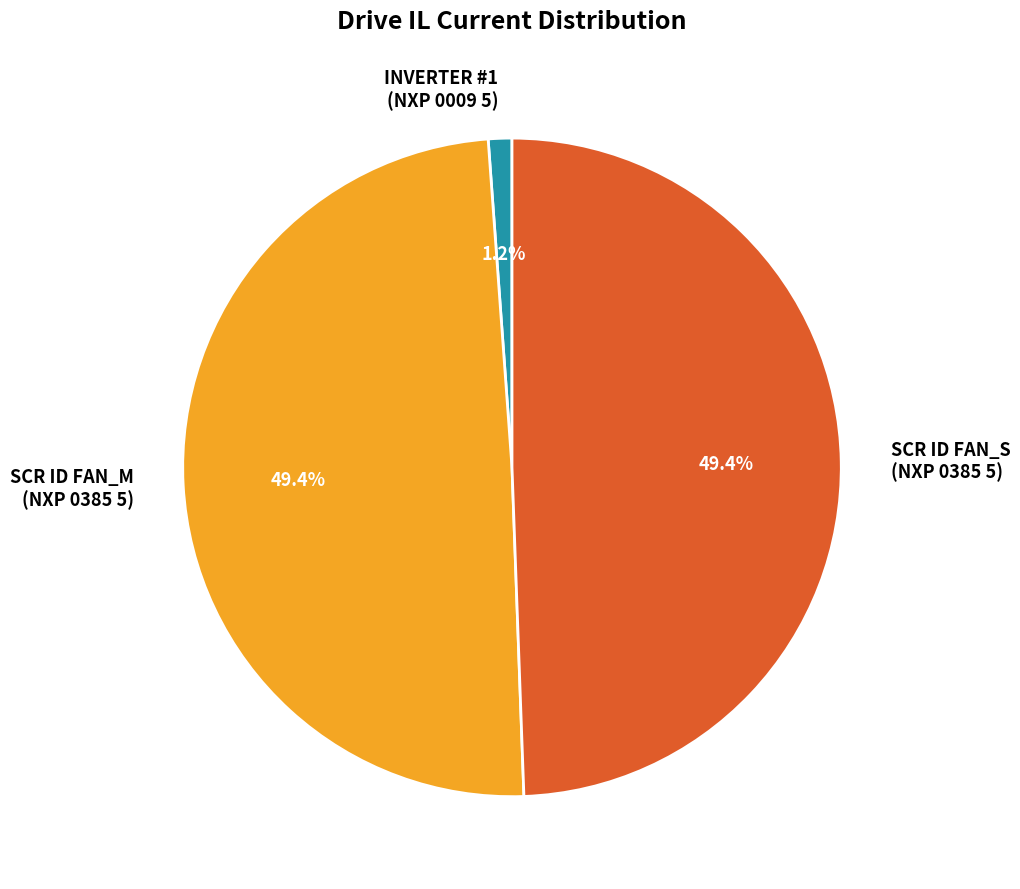

Is there a majority slice in this chart?

No